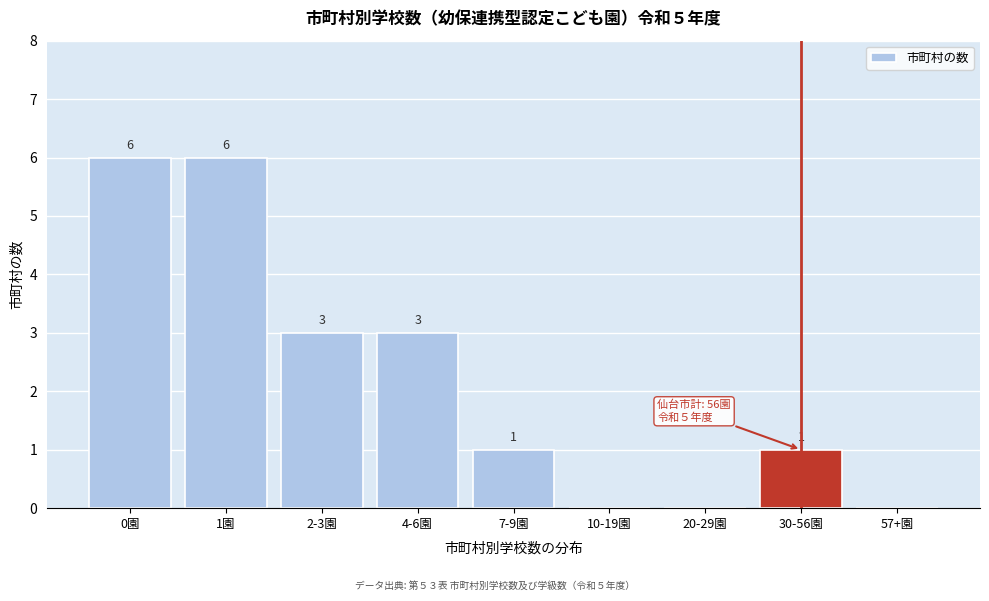

Reading left to right, what are all the values shown in this chart?

0園=6	1園=6	2-3園=3	4-6園=3	7-9園=1	10-19園=0	20-29園=0	30-56園=1	57+園=0